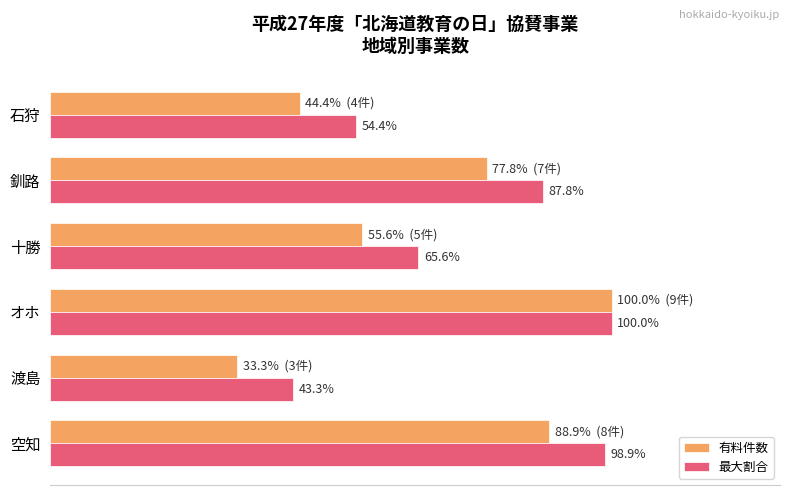

Which category has the lowest value across all series?

渡島